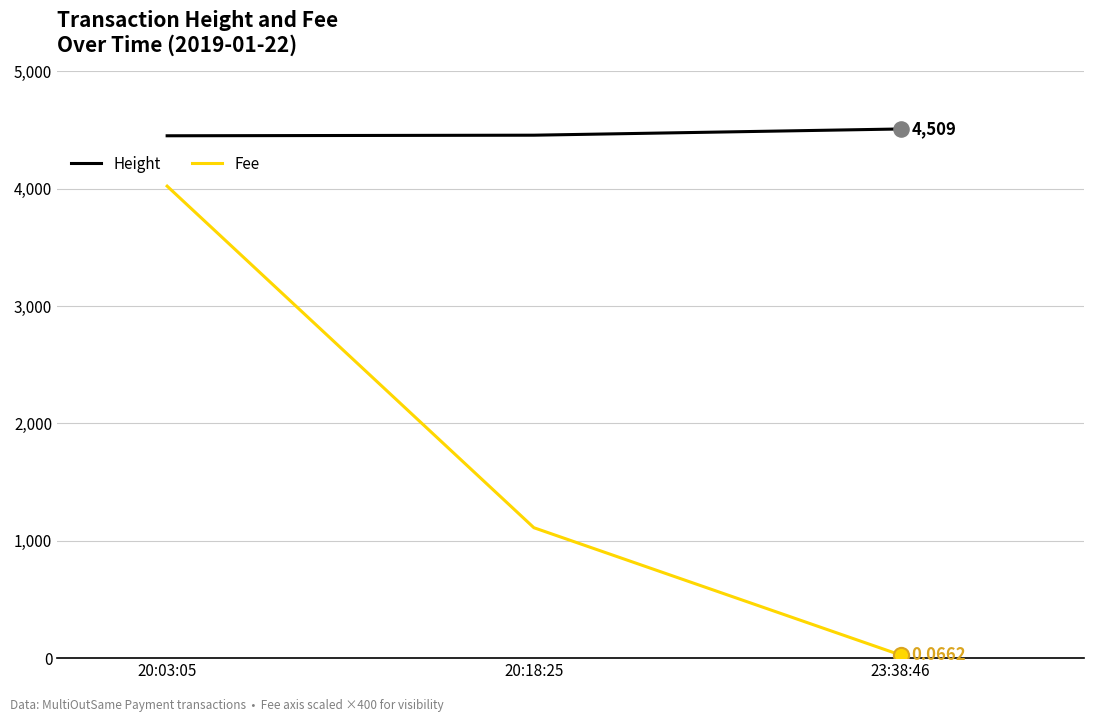

Is the value of Fee at 20:03:05 greater than the value of Height at 20:03:05?

No